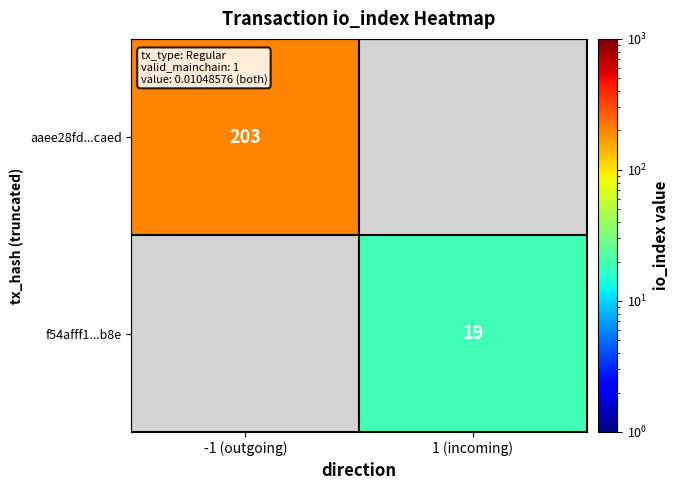

At how many categories does at least one series exceed 116?

1